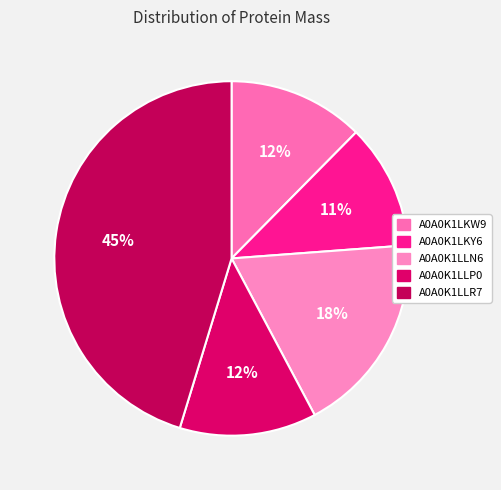

Is there any slice that represents more than half of the pie?

No